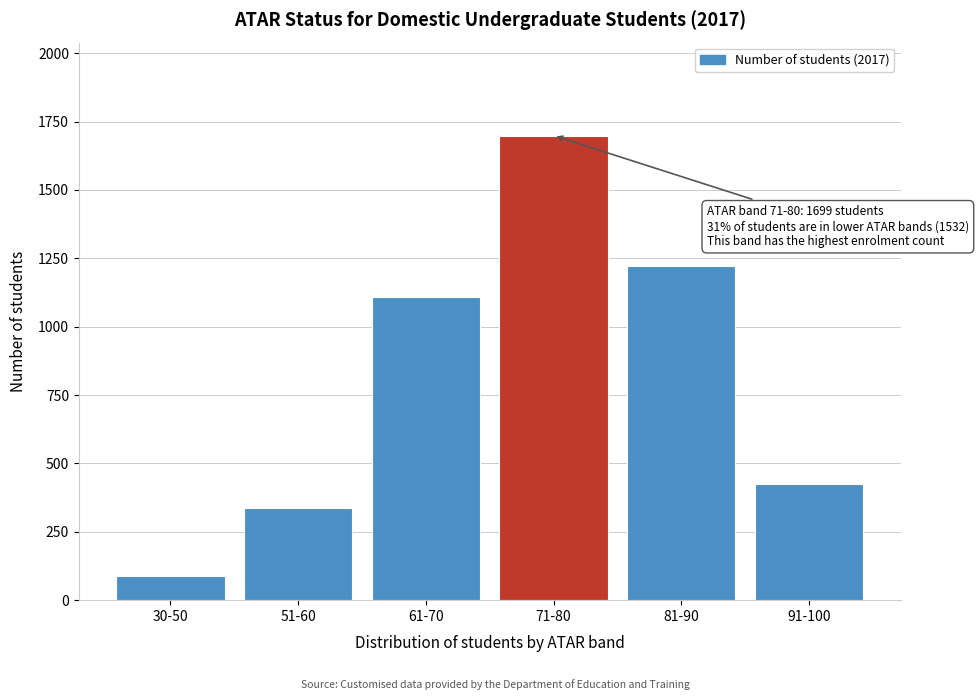

Reading left to right, transcribe all the data shown in this chart.

87	336	1109	1699	1222	425